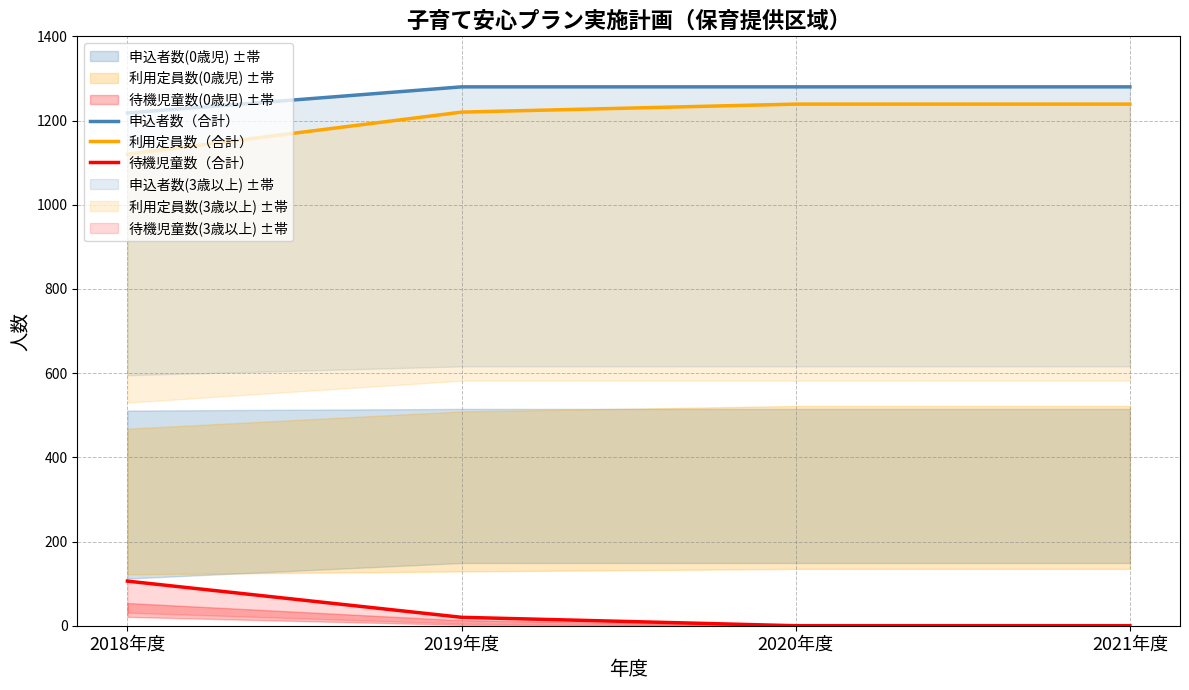

Reading left to right, transcribe all the data shown in this chart.

申込者数（合計）: 2018年度=1218	2019年度=1280	2020年度=1280	2021年度=1280
利用定員数（合計）: 2018年度=1120	2019年度=1220	2020年度=1239	2021年度=1239
待機児童数（合計）: 2018年度=106	2019年度=20	2020年度=0	2021年度=0